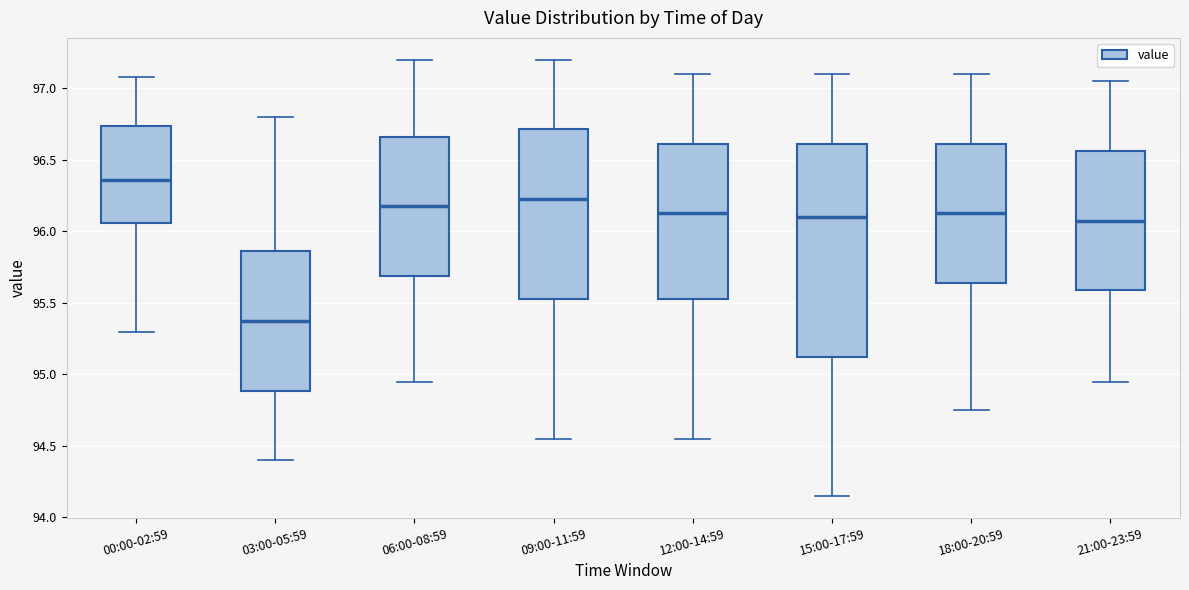

Reading left to right, read every box against the y-axis: the position of its median line, the range the box covers, and the ends of its whiskers. The values are not printed on the chart, so give them approximately, as read against the axis.

00:00-02:59: median 96.35, box 96.05 to 96.75, whiskers 95.30 to 97.10
03:00-05:59: median 95.40, box 94.90 to 95.85, whiskers 94.40 to 96.80
06:00-08:59: median 96.20, box 95.70 to 96.65, whiskers 94.95 to 97.20
09:00-11:59: median 96.25, box 95.55 to 96.70, whiskers 94.55 to 97.20
12:00-14:59: median 96.15, box 95.55 to 96.60, whiskers 94.55 to 97.10
15:00-17:59: median 96.10, box 95.15 to 96.60, whiskers 94.15 to 97.10
18:00-20:59: median 96.15, box 95.65 to 96.60, whiskers 94.75 to 97.10
21:00-23:59: median 96.10, box 95.60 to 96.55, whiskers 94.95 to 97.05